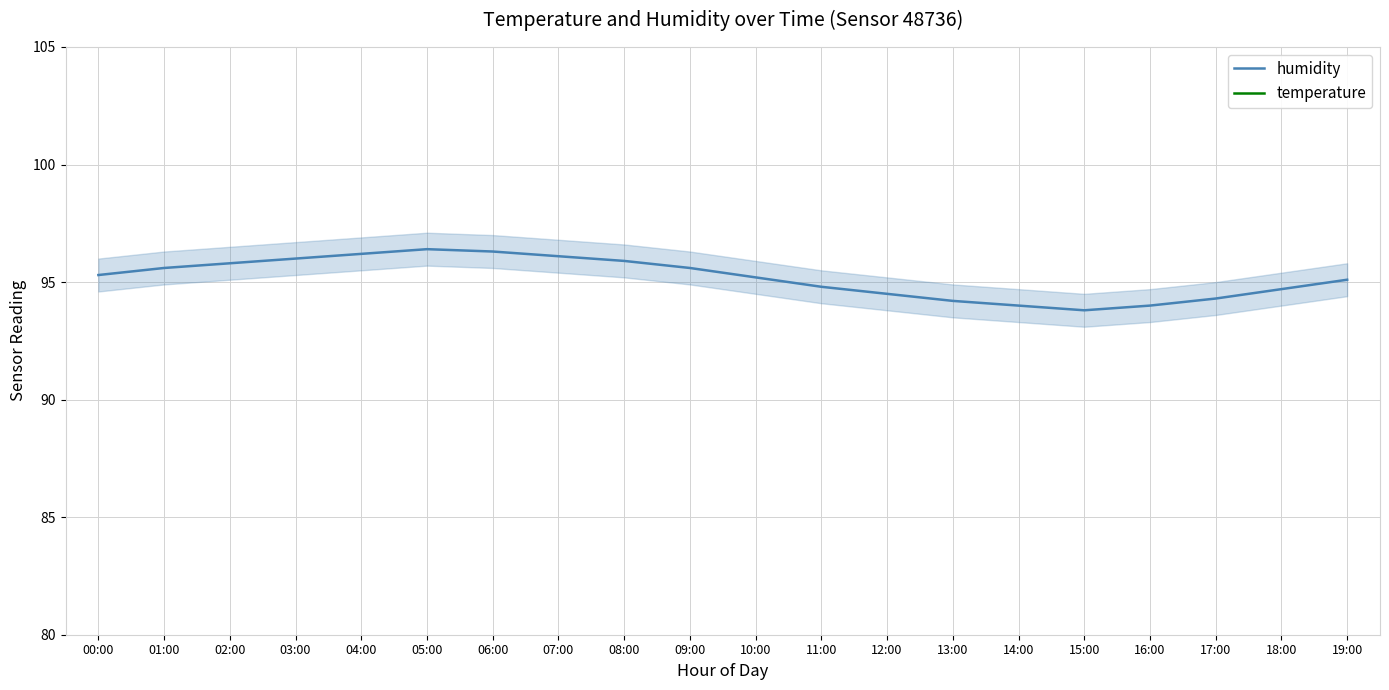

What is the difference between the temperature values at 07:00 and 16:00?

3.7